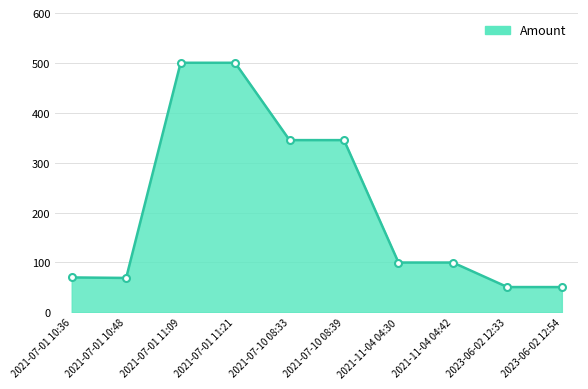

How many values are below 99?

4